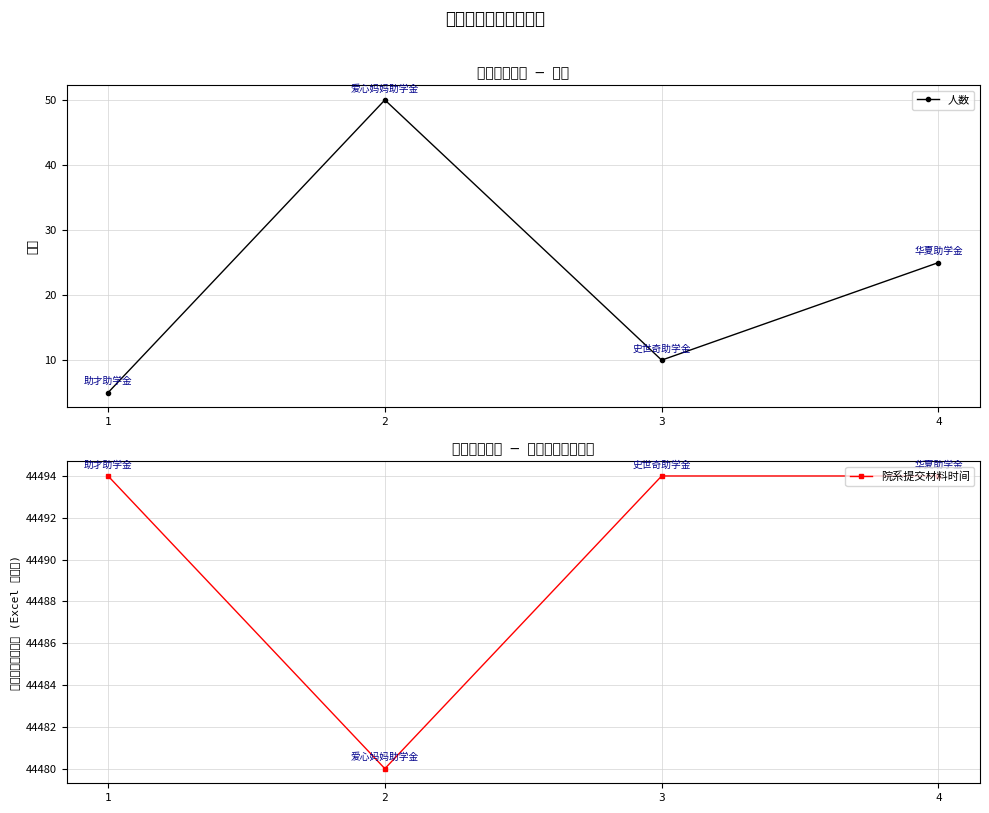

At which label does 院系提交材料时间 reach its minimum?

2